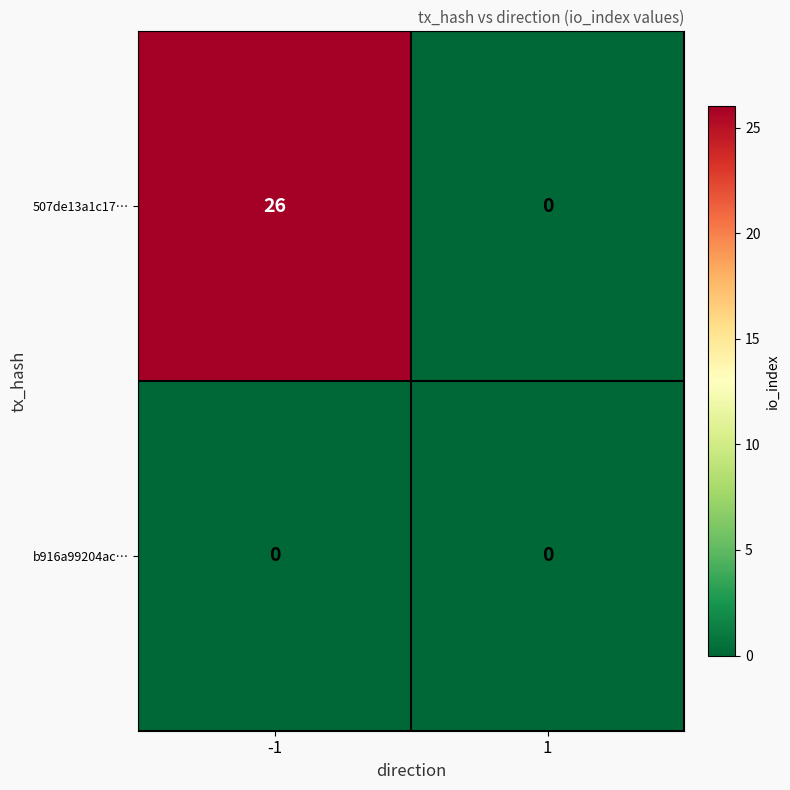

The 507de13a1c17… series shows 17 at -1. True or false?

False